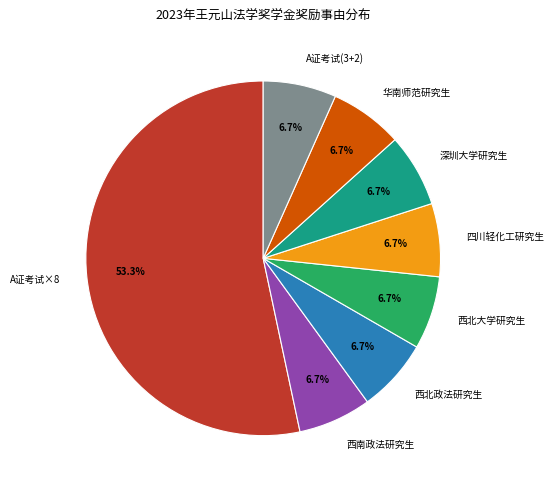

Does any single category account for the majority?

Yes